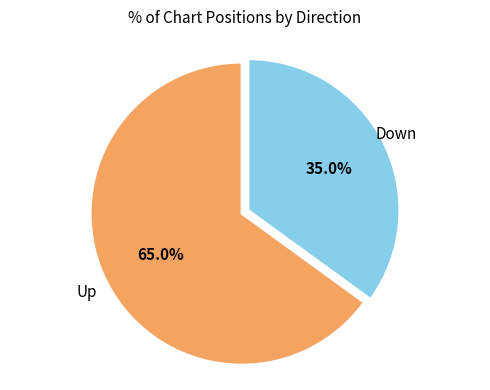

Is there any slice that represents more than half of the pie?

Yes